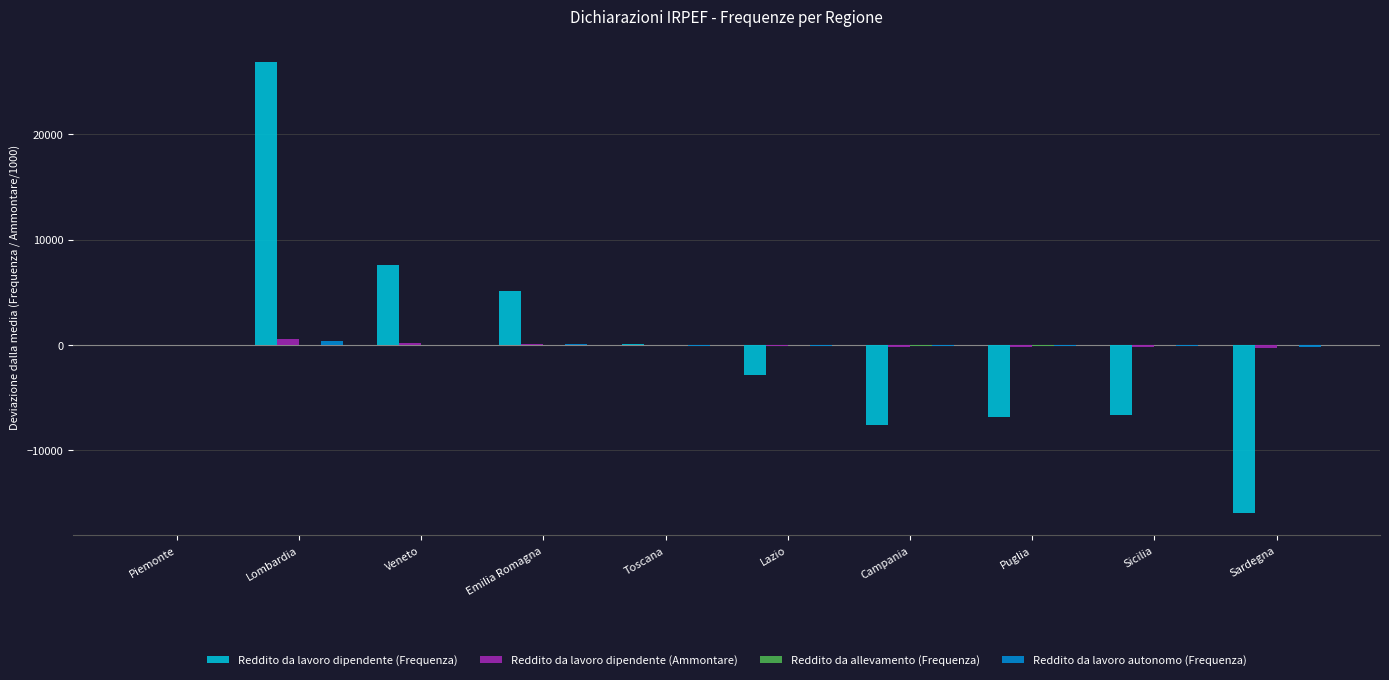

Are the bars horizontal?

No